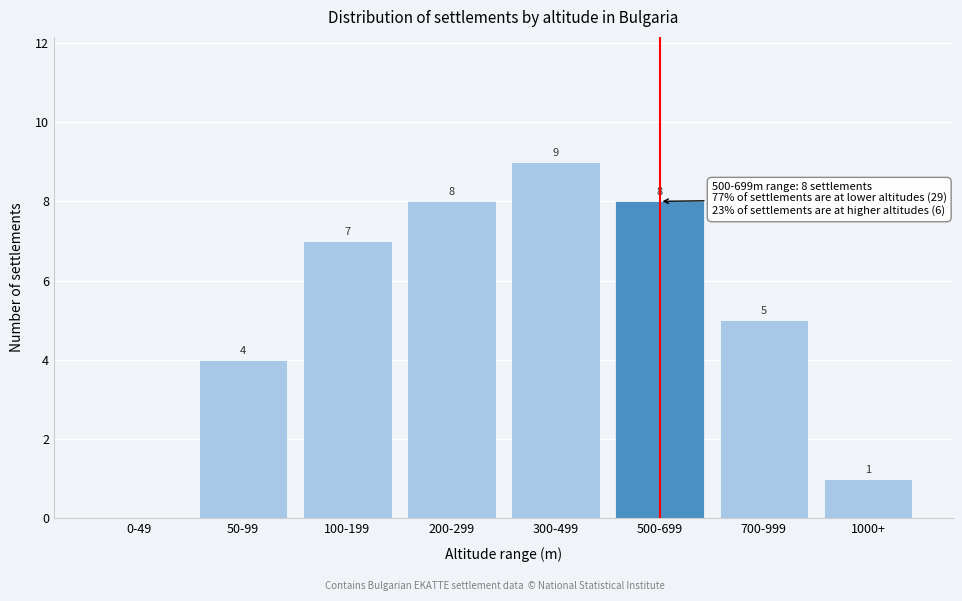

Reading right to left, list all the values displayed in this chart.

1000+=1	700-999=5	500-699=8	300-499=9	200-299=8	100-199=7	50-99=4	0-49=0